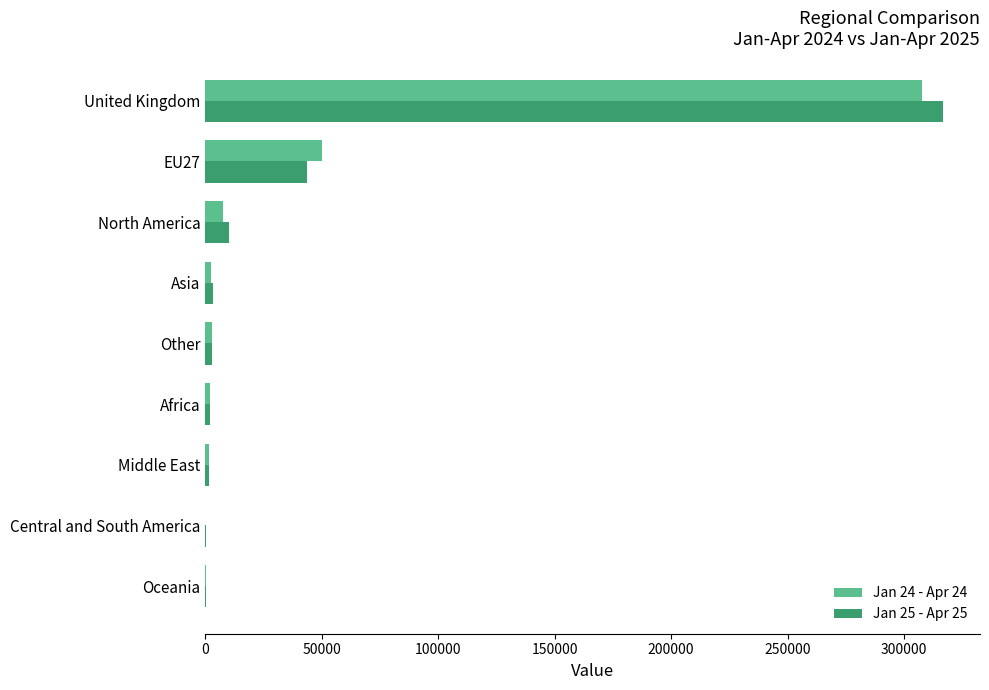

How many distinct data groups are displayed?

2